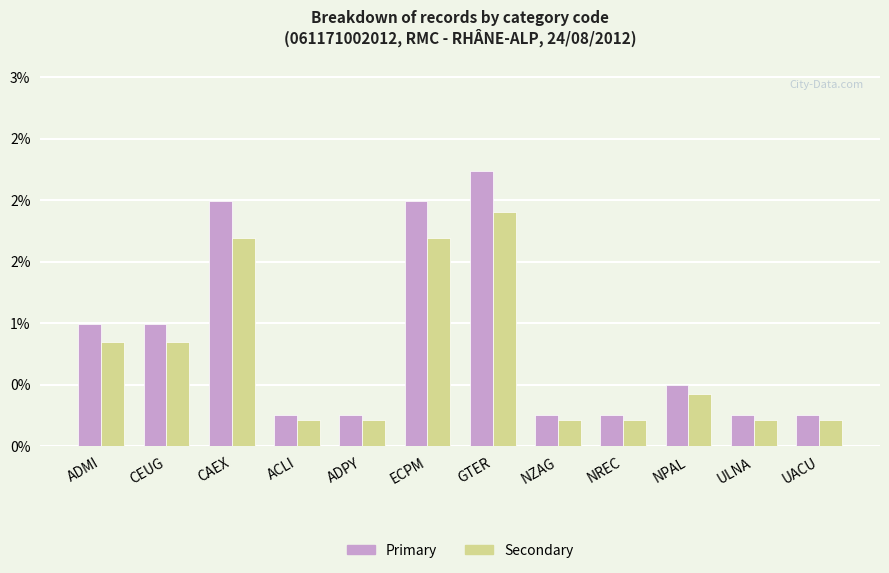

What is the sum of all Secondary values?

8.7